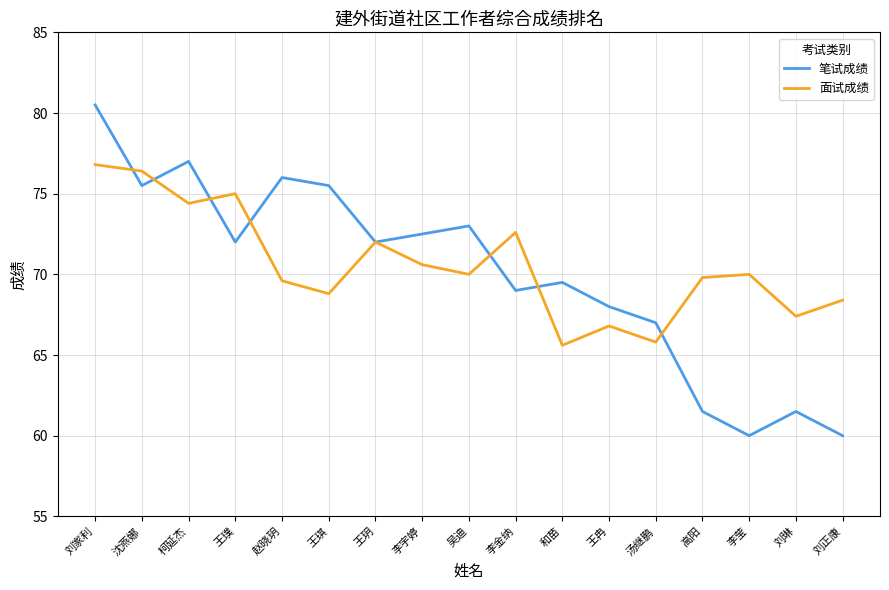

What is the lowest value of the 笔试成绩 series?

60.0